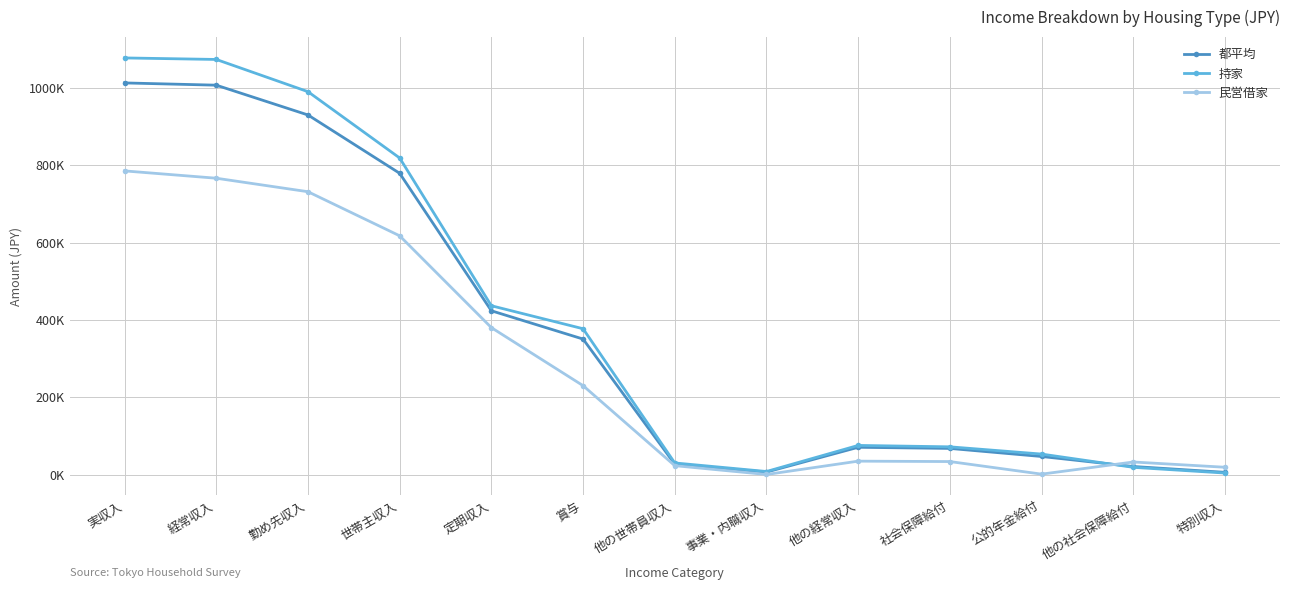

What is the maximum value shown in the chart?

1078394